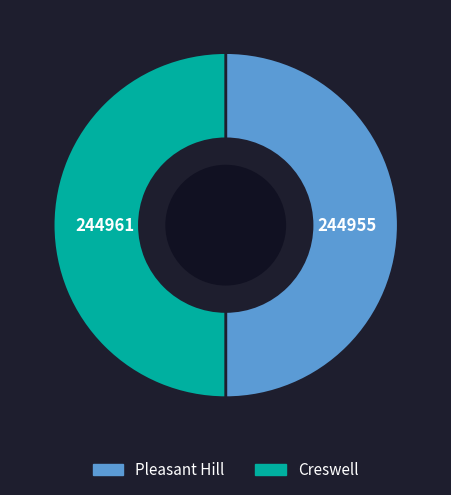

True or false: Pleasant Hill accounts for 55% of the total.

False